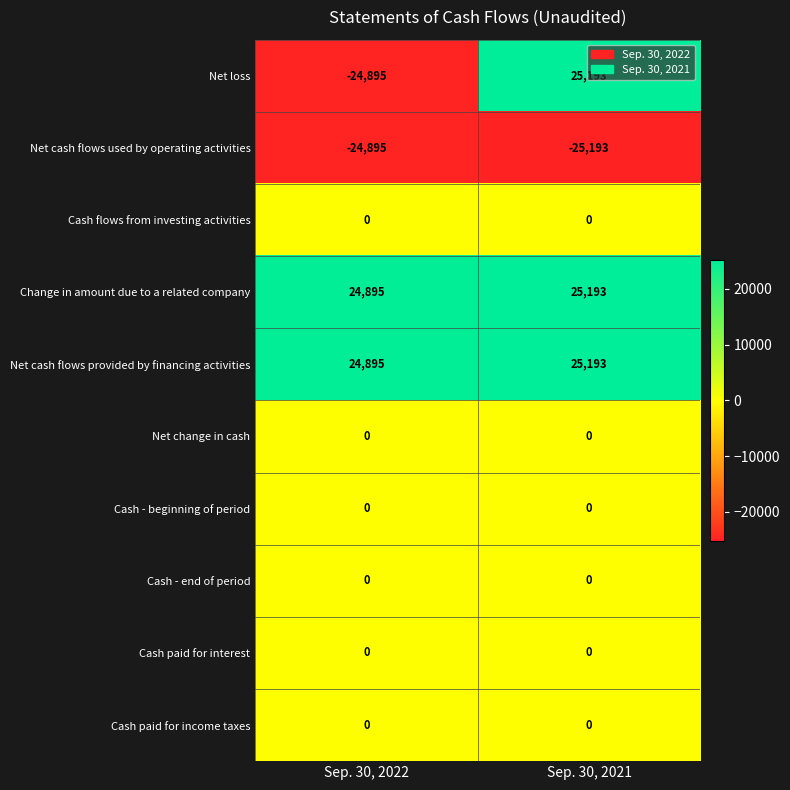

At which category is the sum across all series the highest?

Sep. 30, 2021